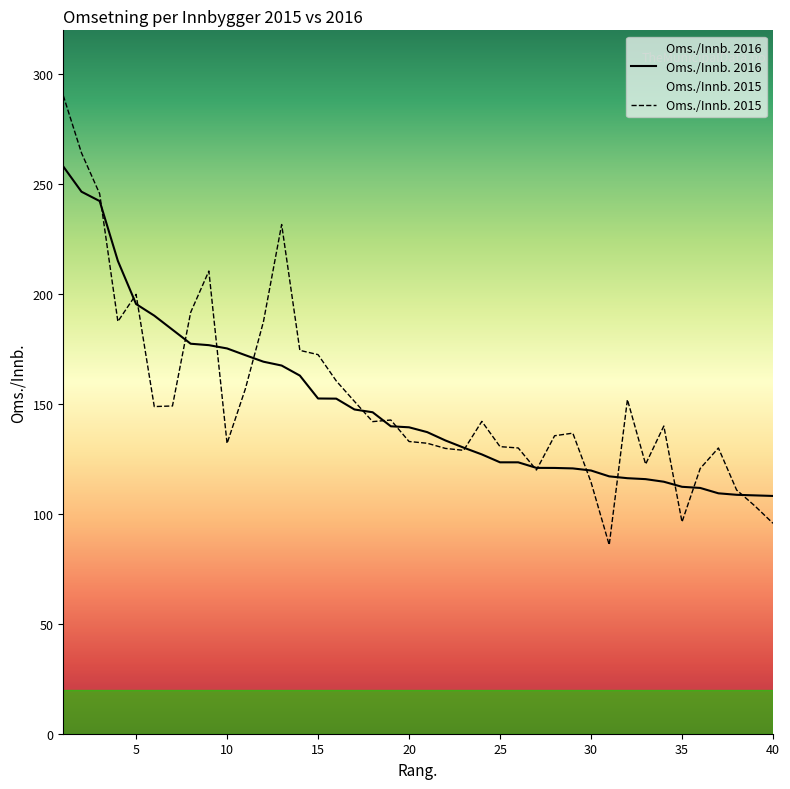

Which category has the highest value in the Oms./Innb. 2016 series?

1